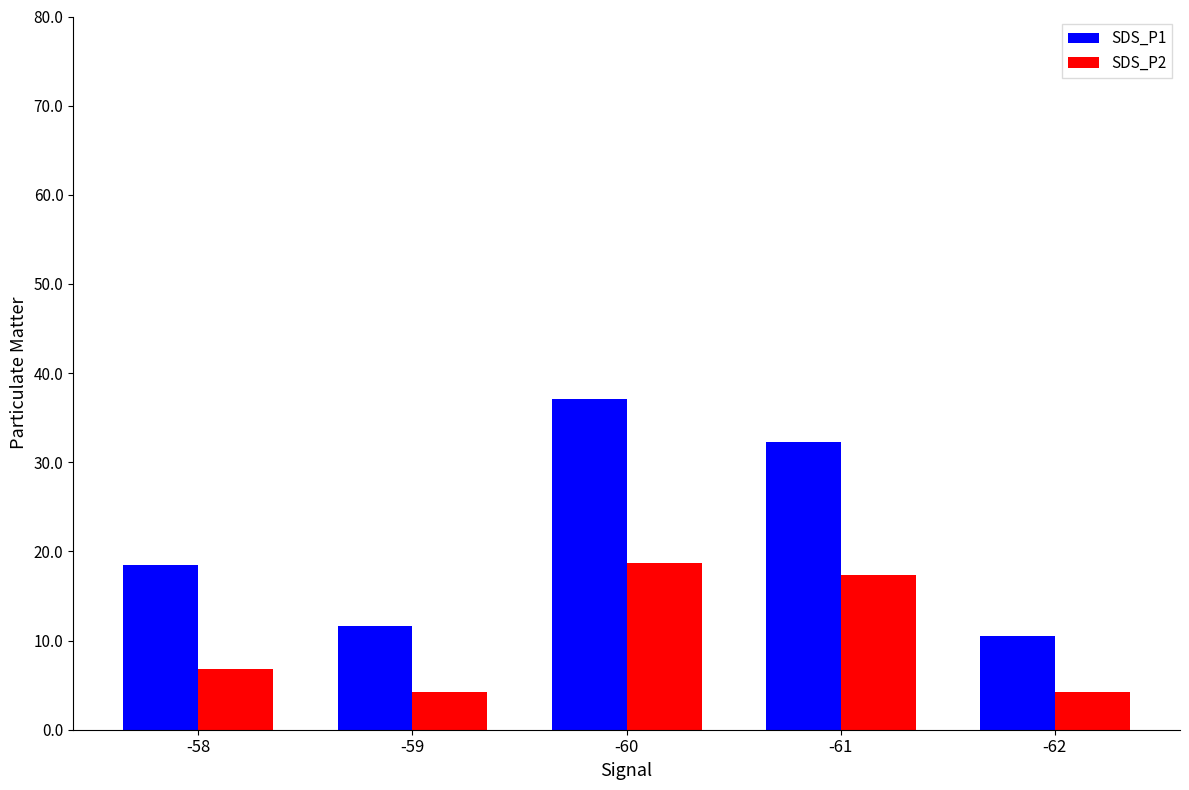

What is the value of the SDS_P1 bar at the 2nd from the left?

11.6